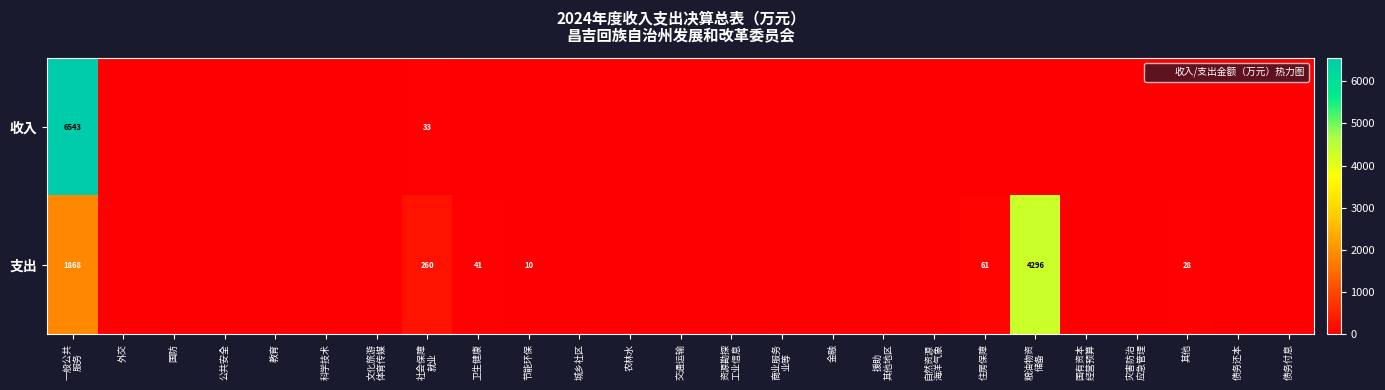

Is it true that 支出 equals 7643.6 at 粮油物资 储备?

False